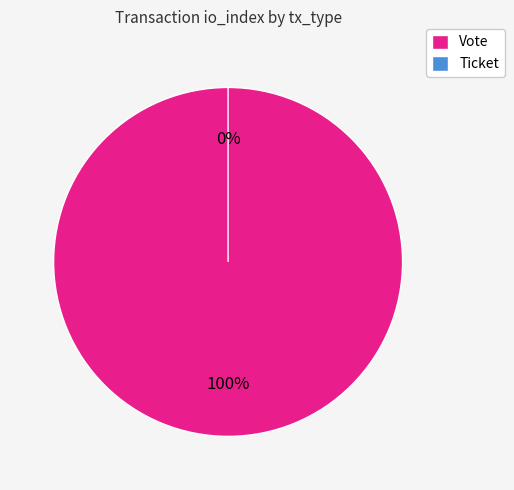

What is the change in value from Vote to Ticket?

-1